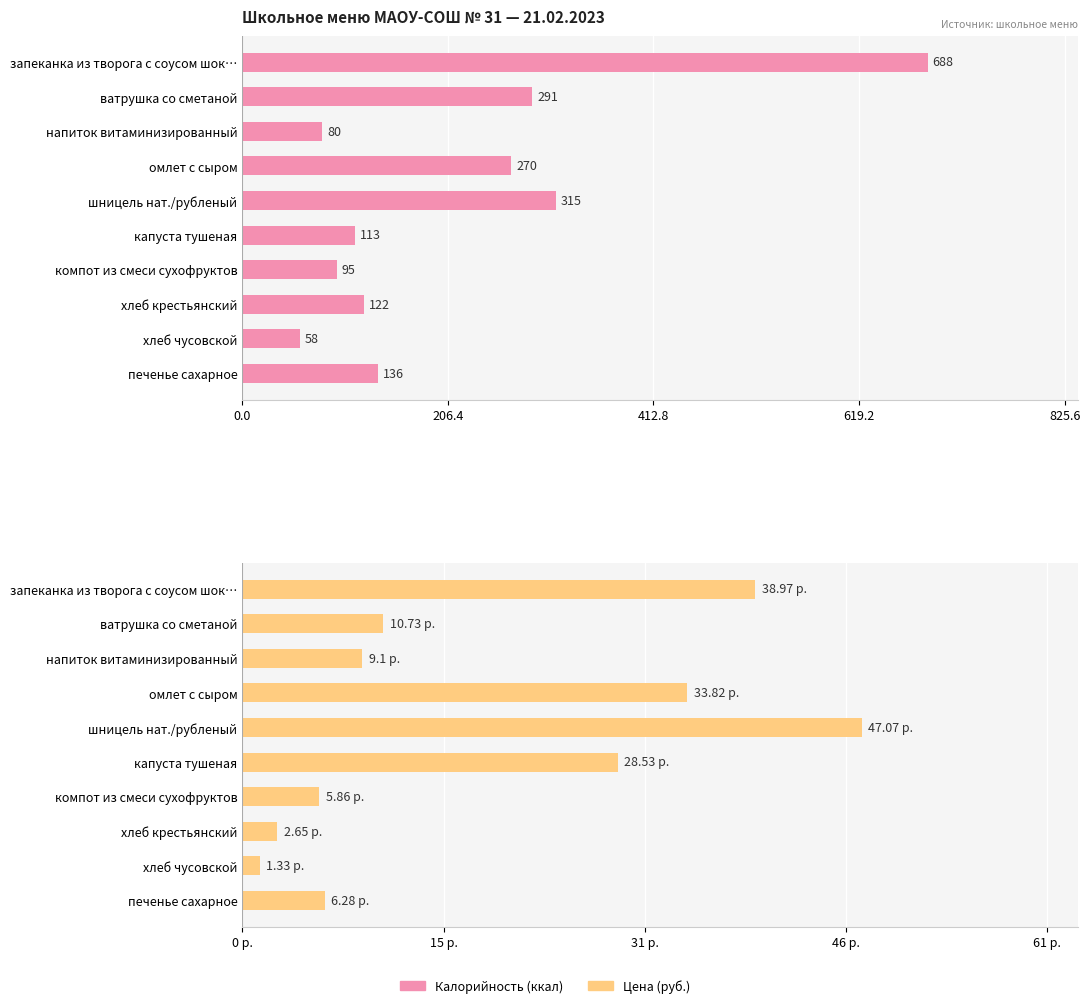

Which series has the largest total across all categories?

Калорийность